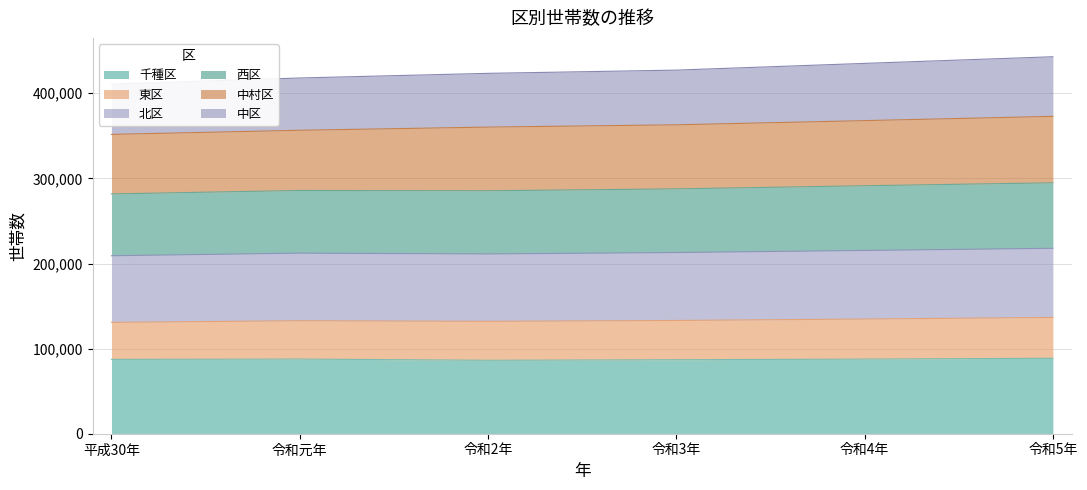

True or false: 西区 and 東区 cross at least once.

False